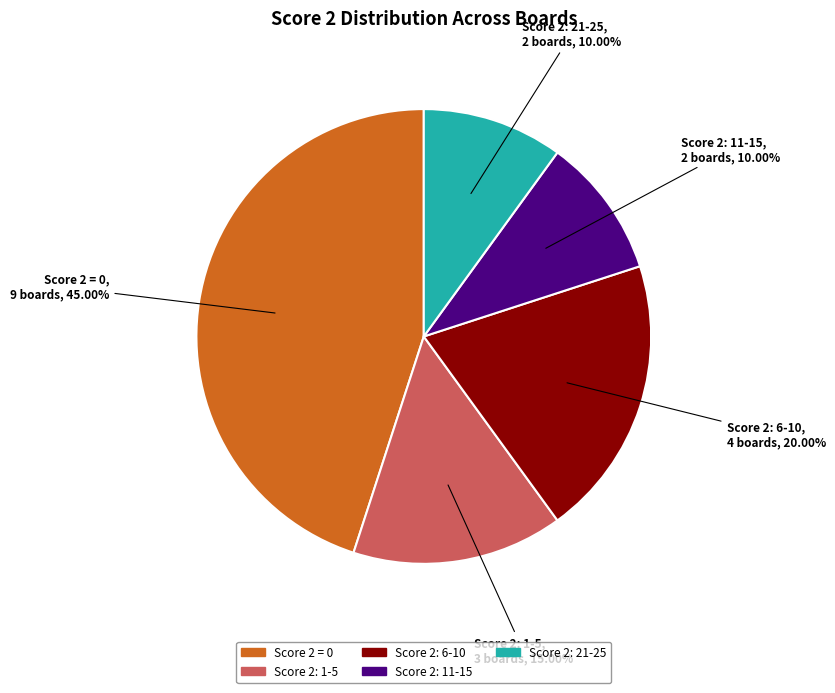

Does any single category account for the majority?

No